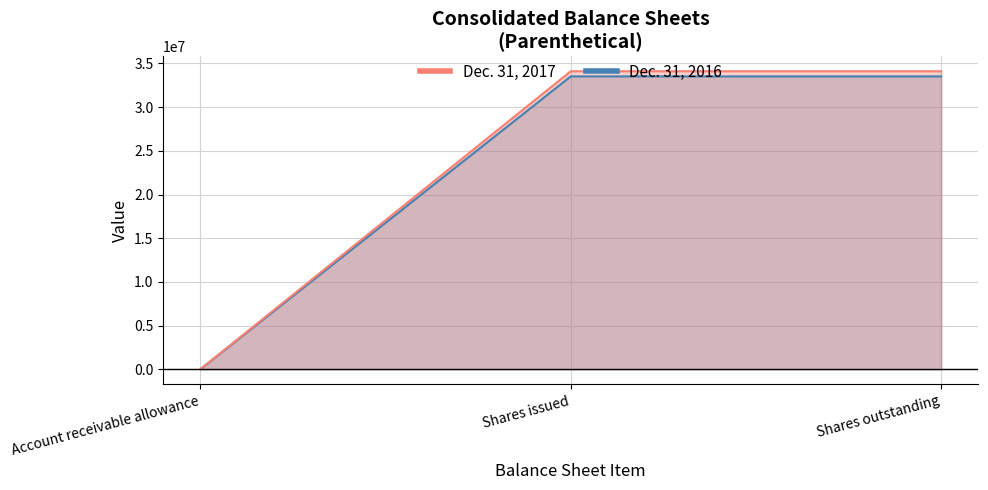

List the series in order of their overall mean, lowest first.

Dec. 31, 2017, Dec. 31, 2016